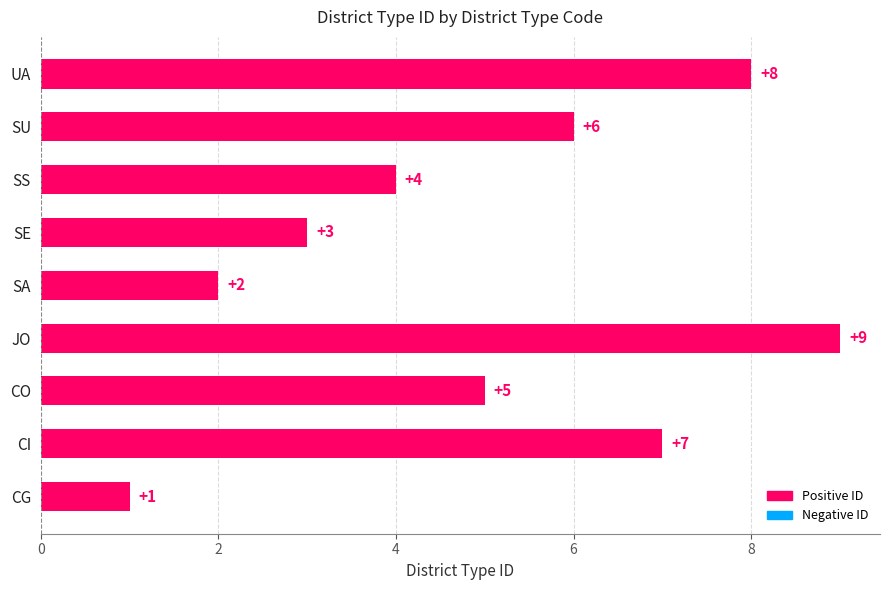

The chart shows a value of 6 at SU. True or false?

True